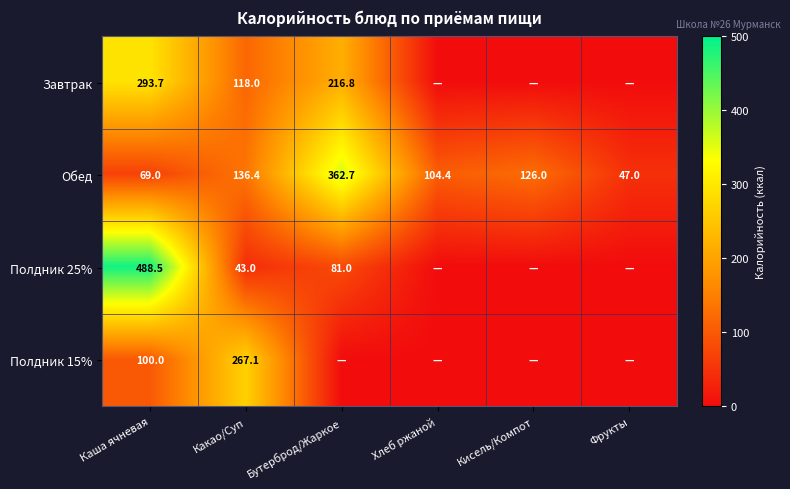

Is it true that Полдник 15% equals 117.0 at Какао/Суп?

False